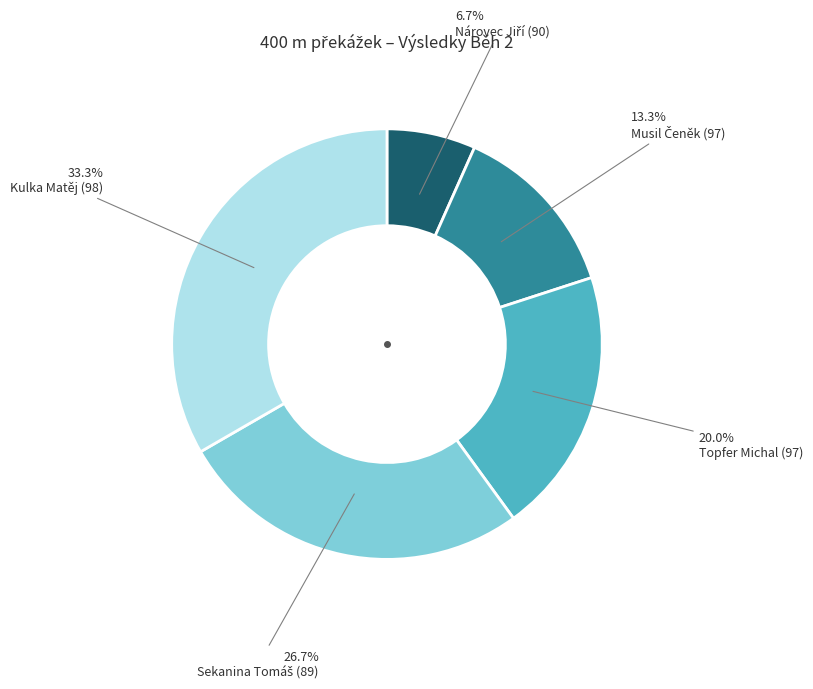

Is there any slice that represents more than half of the pie?

No